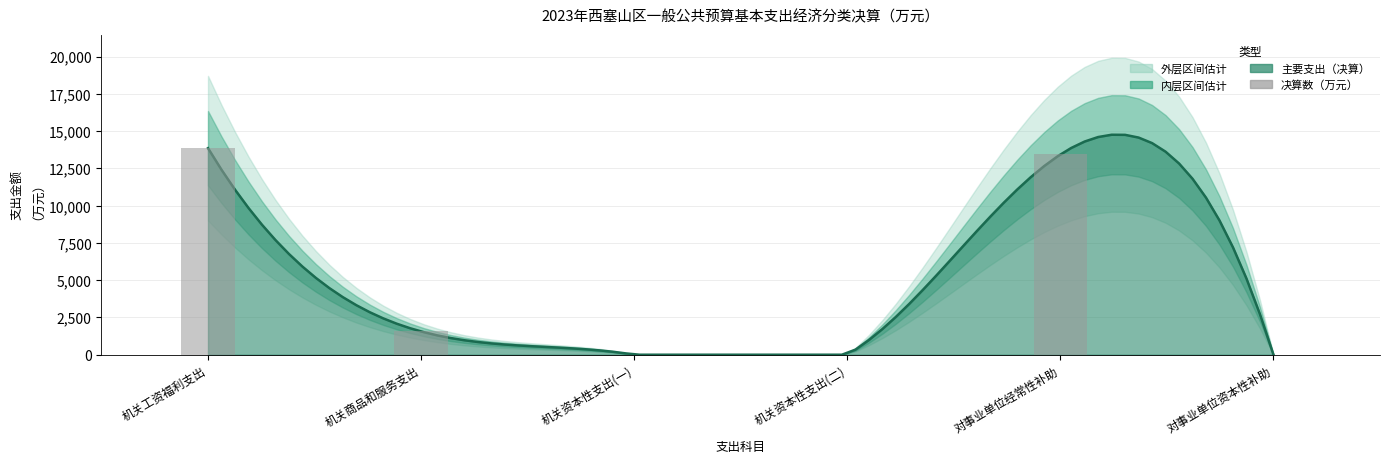

How many positive values are there?

4